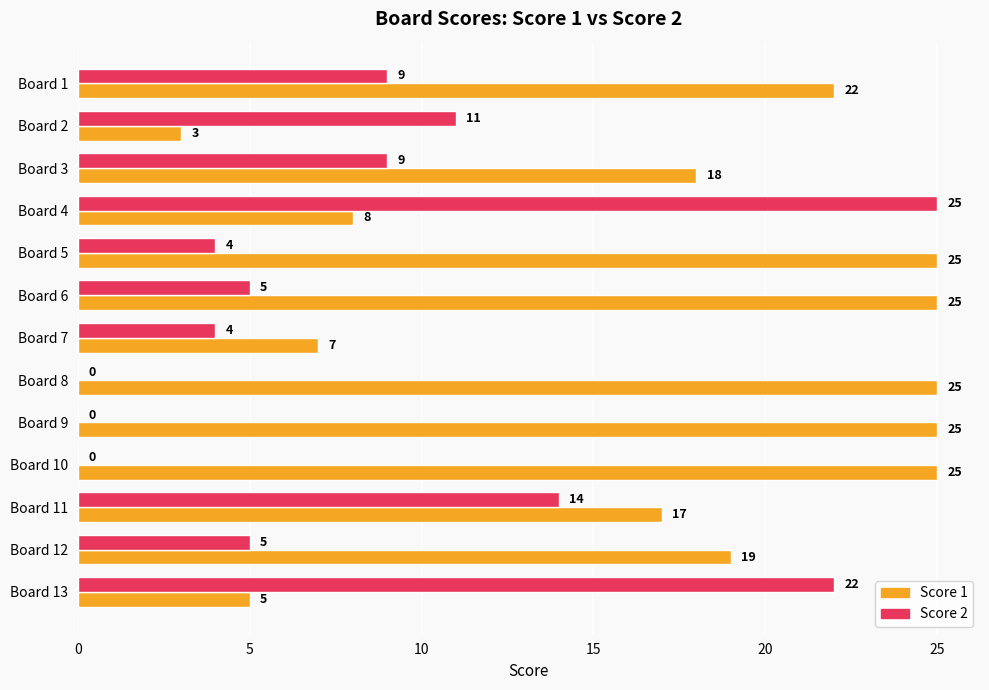

At which category is the sum across all series the highest?

Board 4